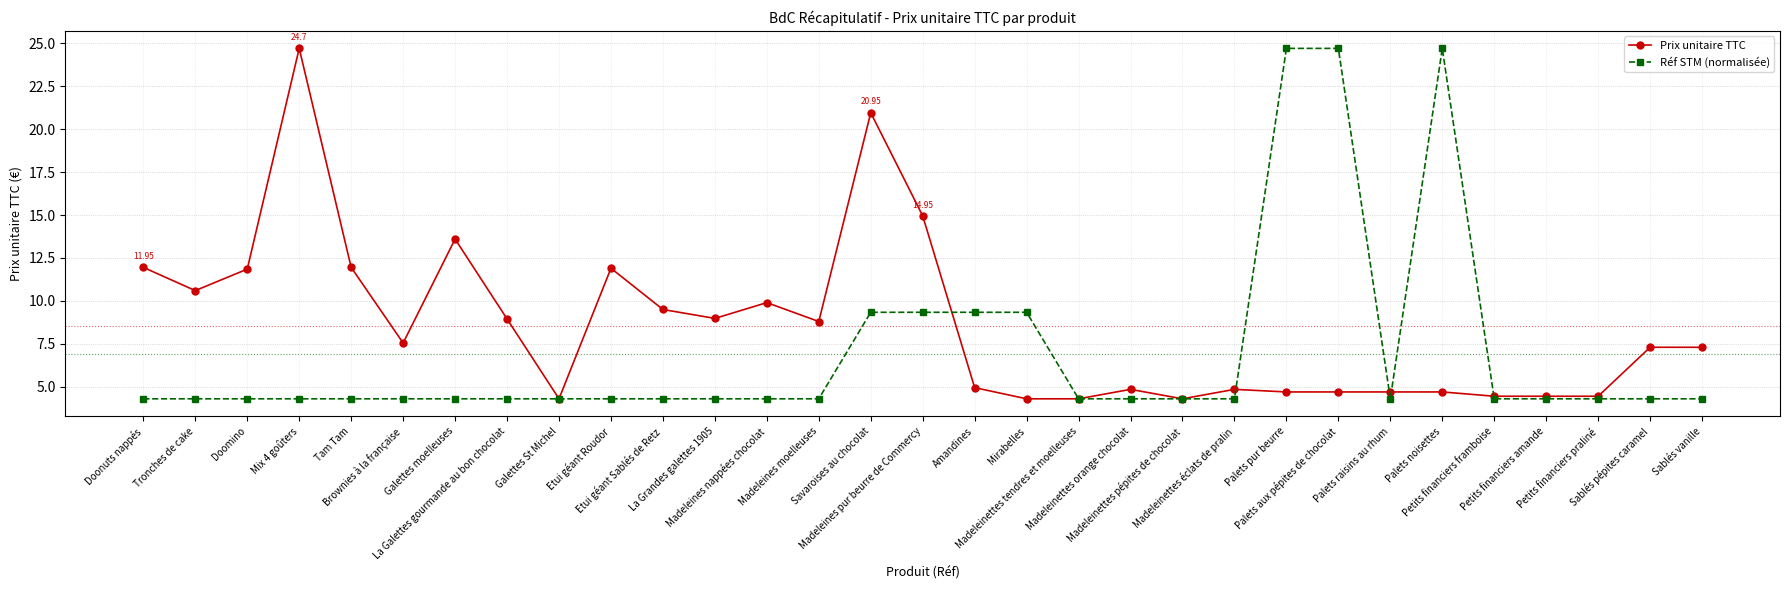

True or false: Prix unitaire TTC has more than 0 interior local peaks.

True